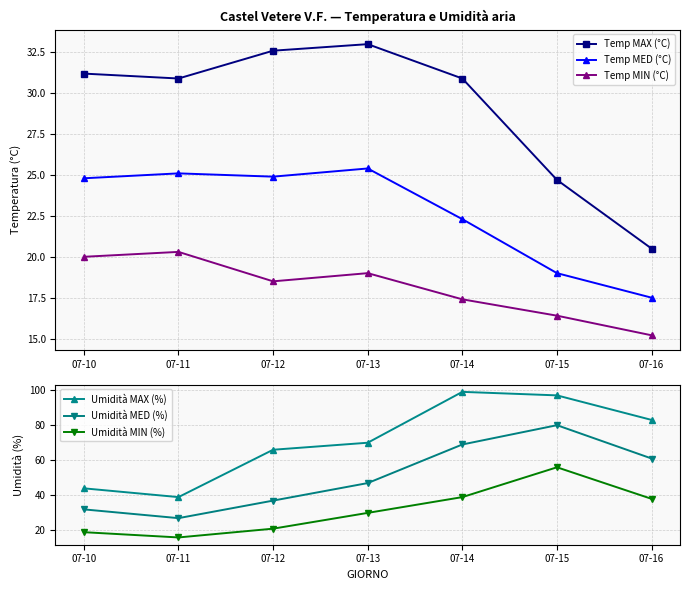

True or false: Temp MED (°C) has more than 0 points higher than both neighbors.

True